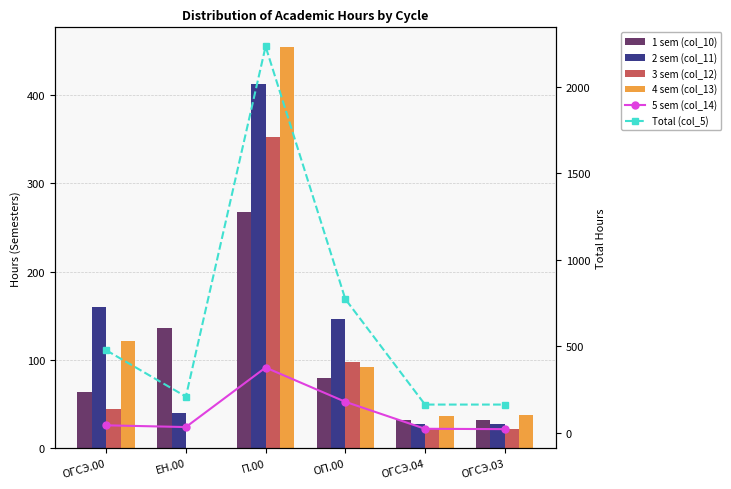

Rank the categories by 2 sem (col_11) value from lowest to highest.

ОГСЭ.04, ОГСЭ.03, ЕН.00, ОП.00, ОГСЭ.00, П.00